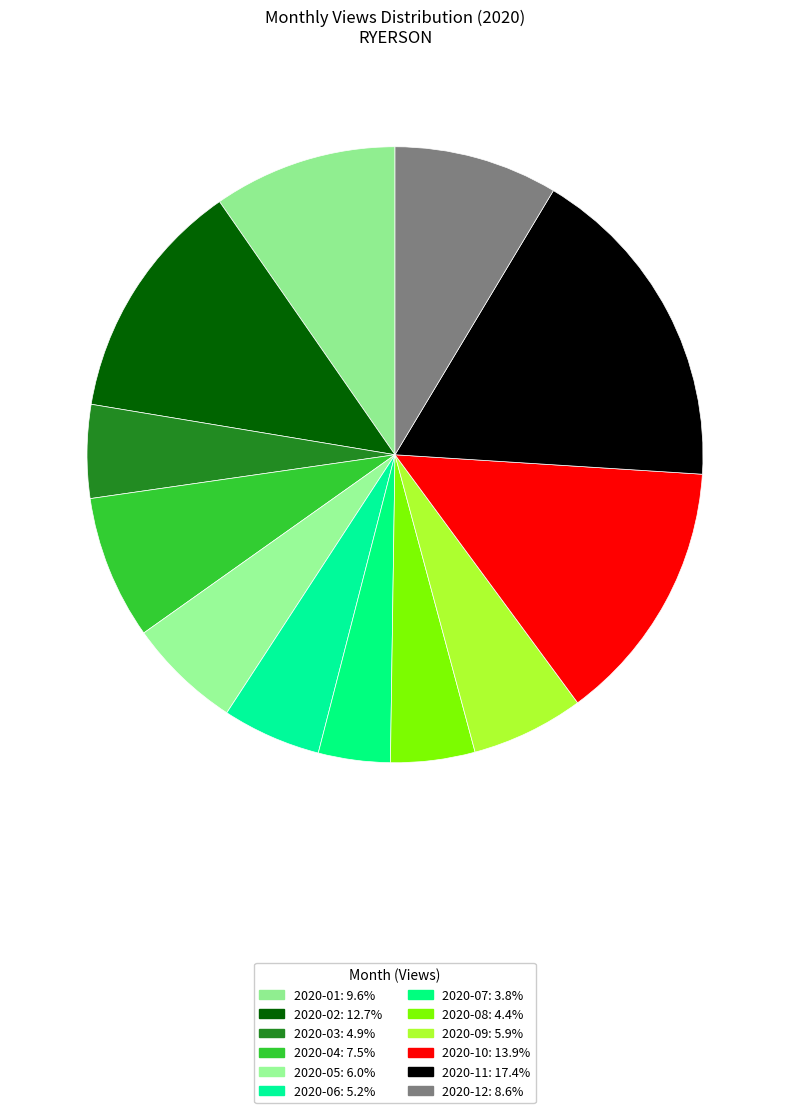

True or false: 2020-09 accounts for 6% of the total.

True